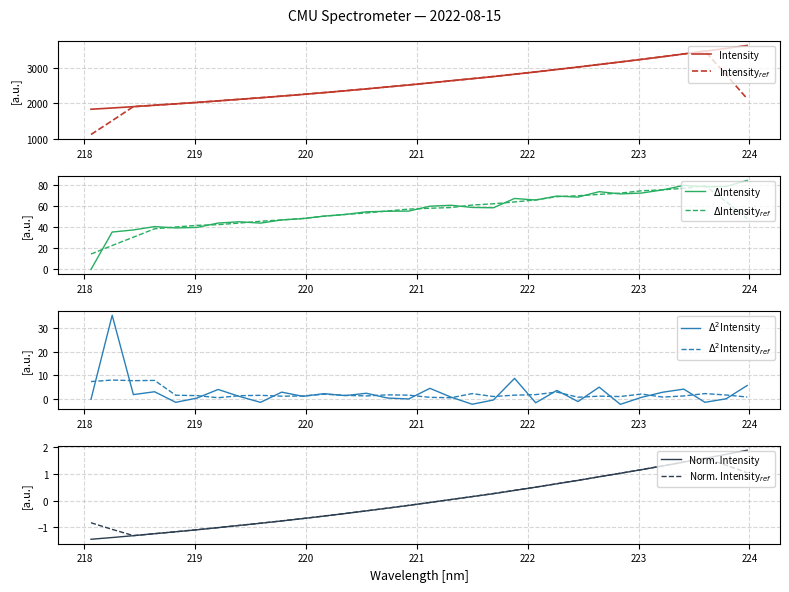

What is the value of the 7th point from the left?

2071.5